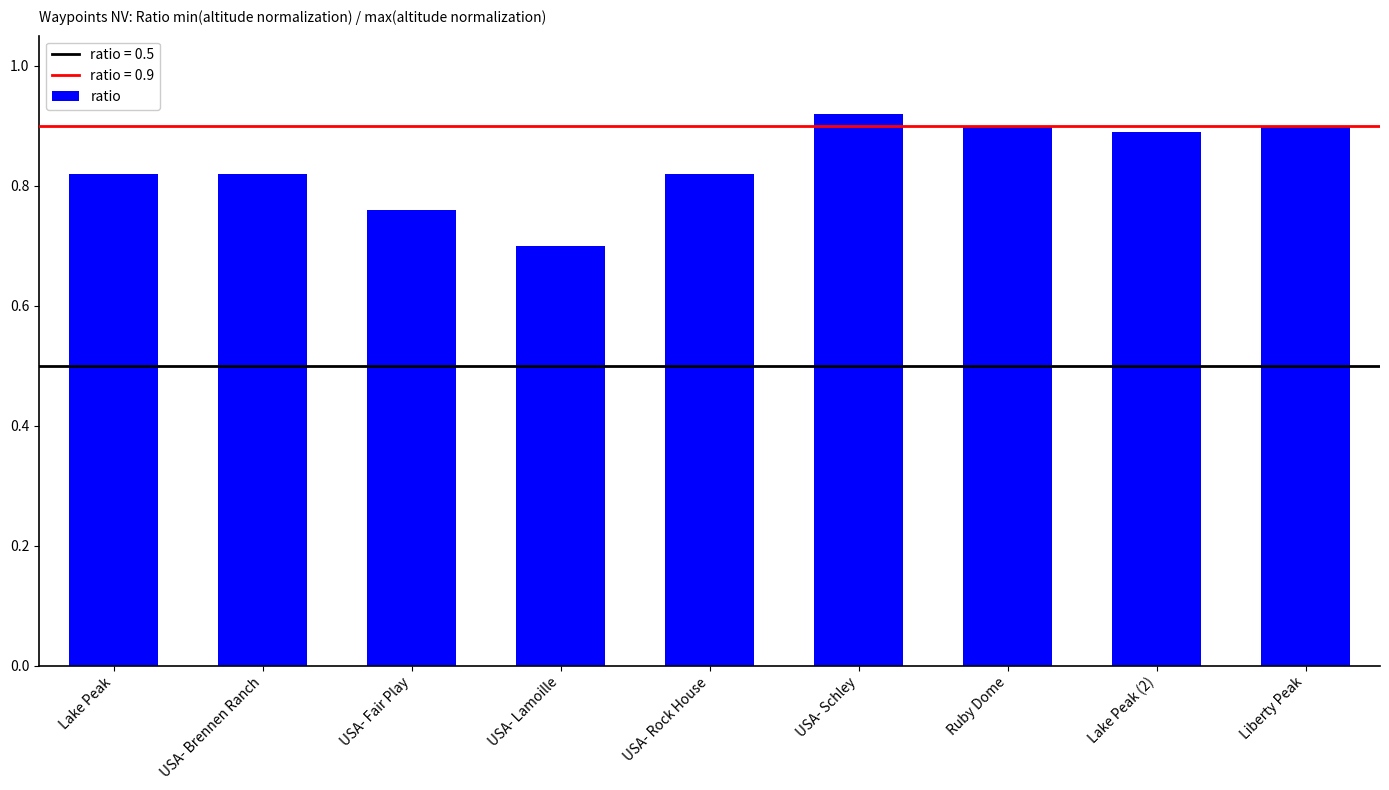

The value at Lake Peak (2) is 0.5. True or false?

False